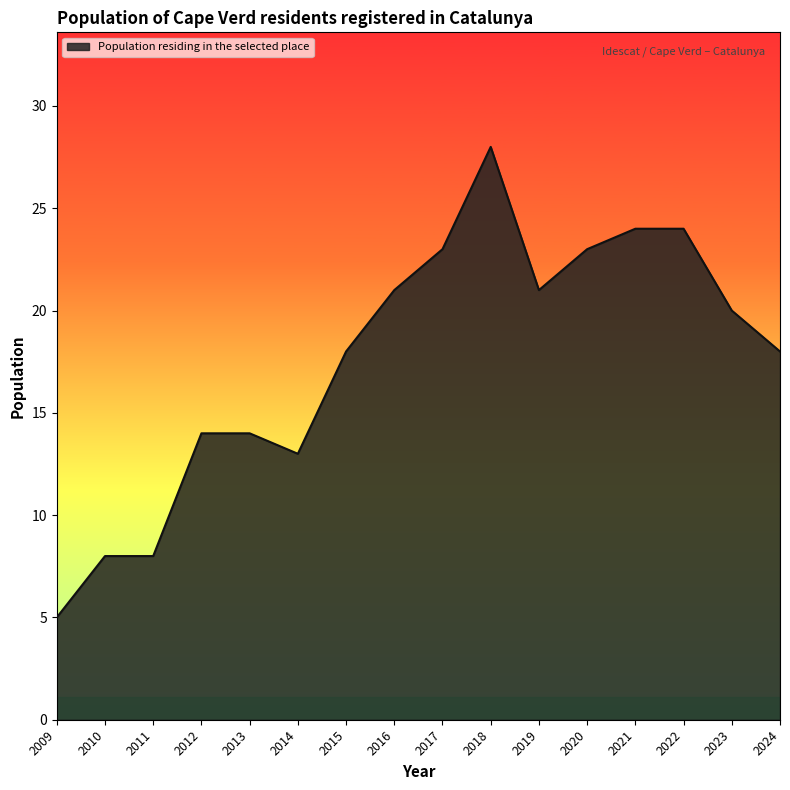

What is the difference between the values at 2014 and 2023?

7